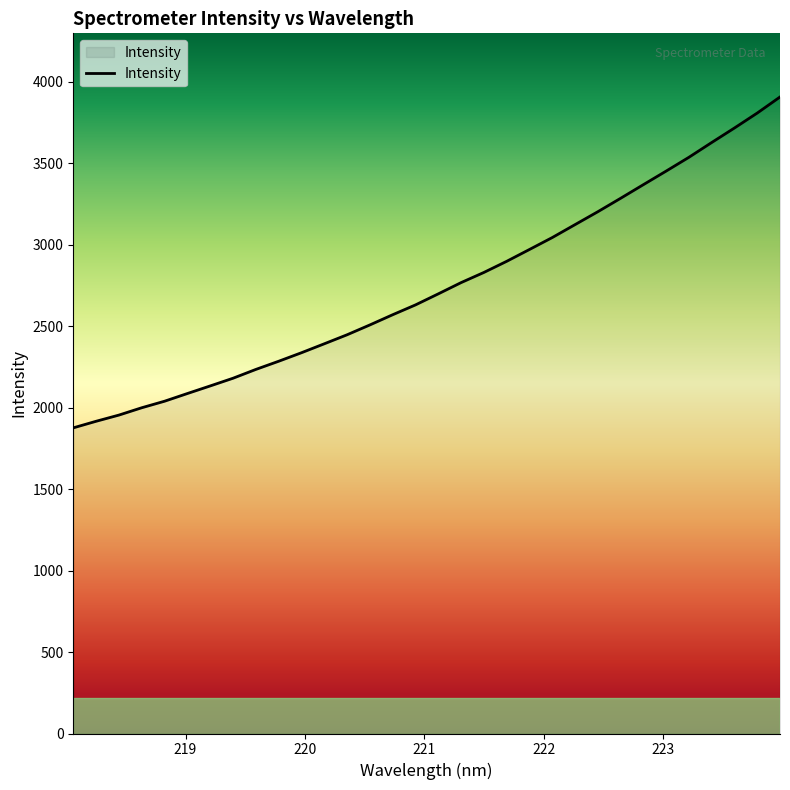

What is the average value?

2744.7